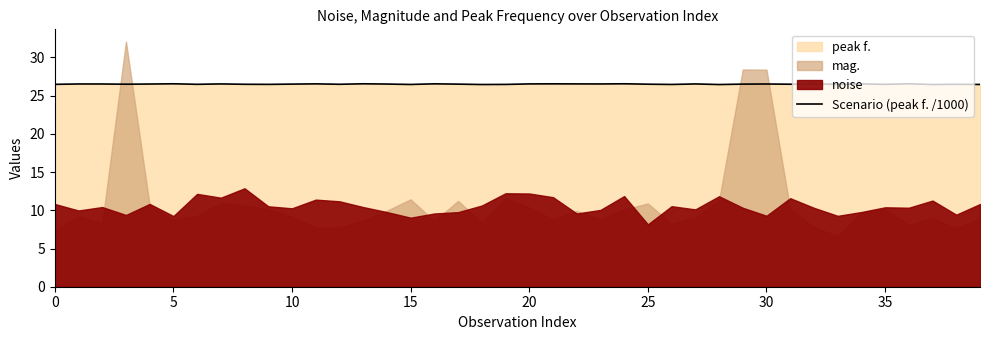

What is the highest value of the Scenario (peak f. /1000) series?

26.5